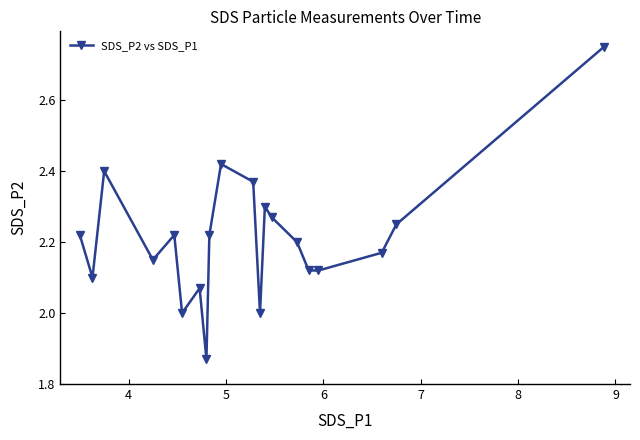

What is the sum of all values?

44.2